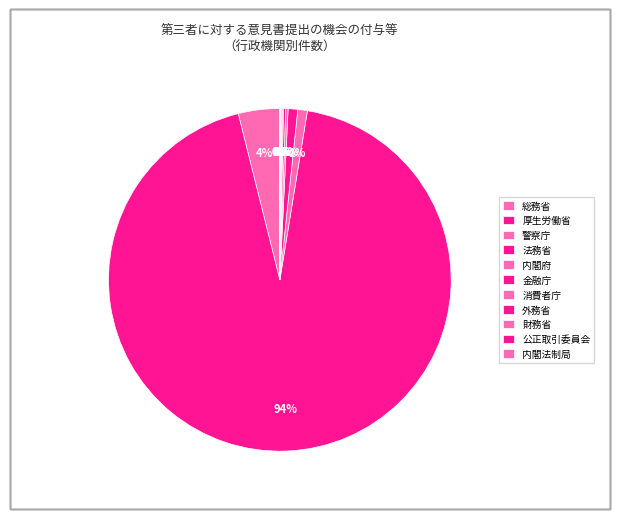

Which slice is the smallest?

内閣法制局